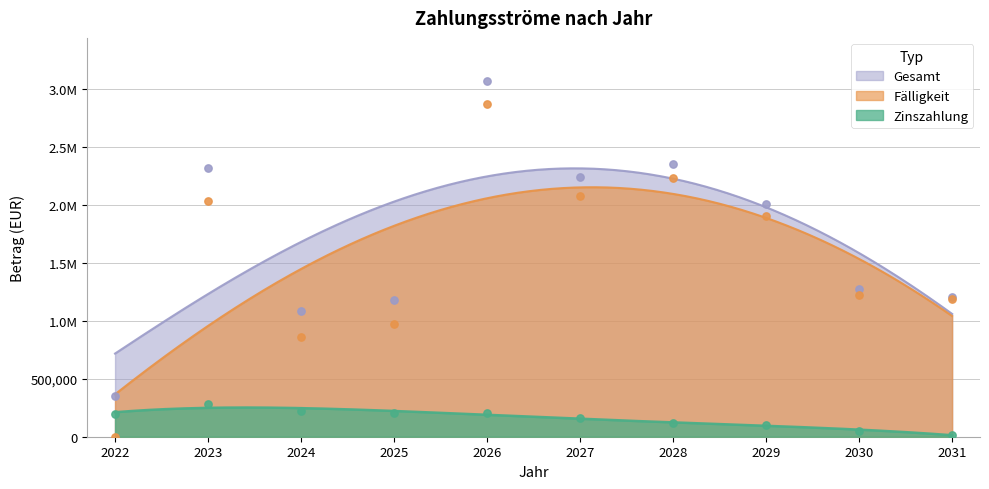

At which category is the sum across all series the highest?

2026